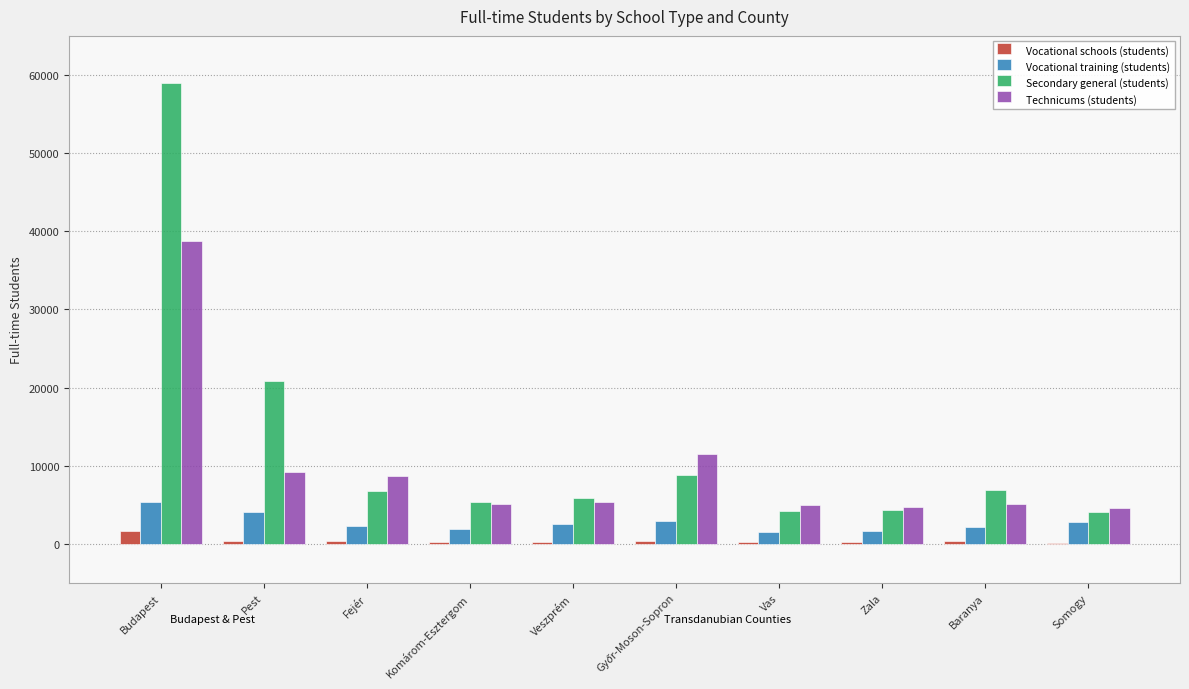

At which category is the sum across all series the highest?

Budapest